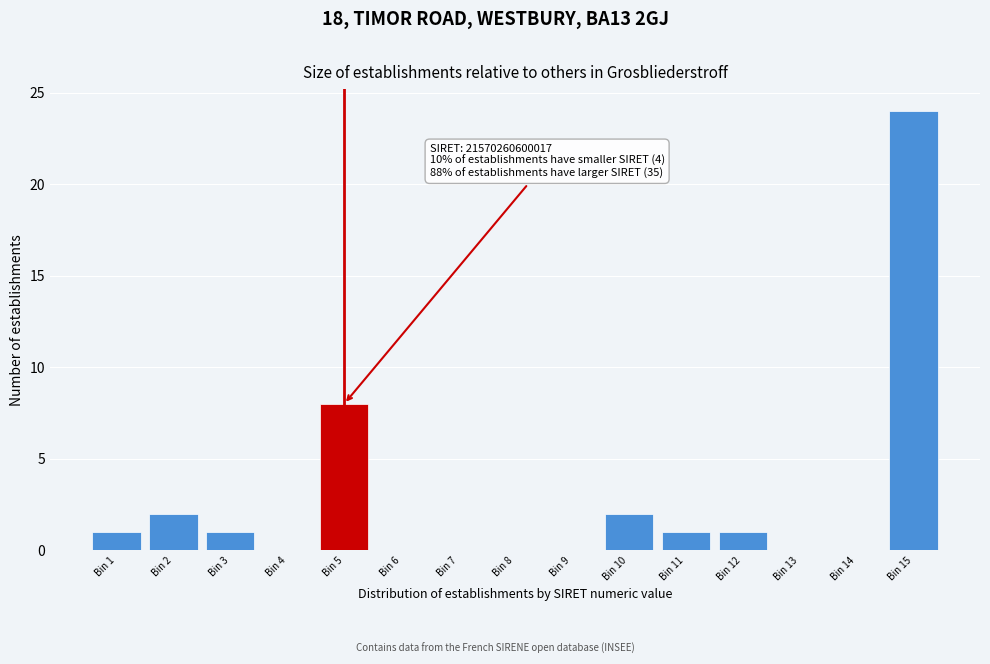

Reading right to left, extract all data points from this chart.

Bin 15=24	Bin 14=0	Bin 13=0	Bin 12=1	Bin 11=1	Bin 10=2	Bin 9=0	Bin 8=0	Bin 7=0	Bin 6=0	Bin 5=8	Bin 4=0	Bin 3=1	Bin 2=2	Bin 1=1